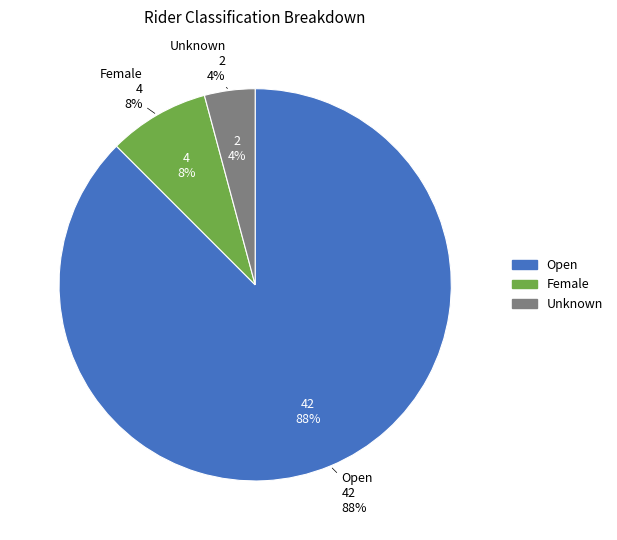

What portion of the pie excludes Female?

91.7%